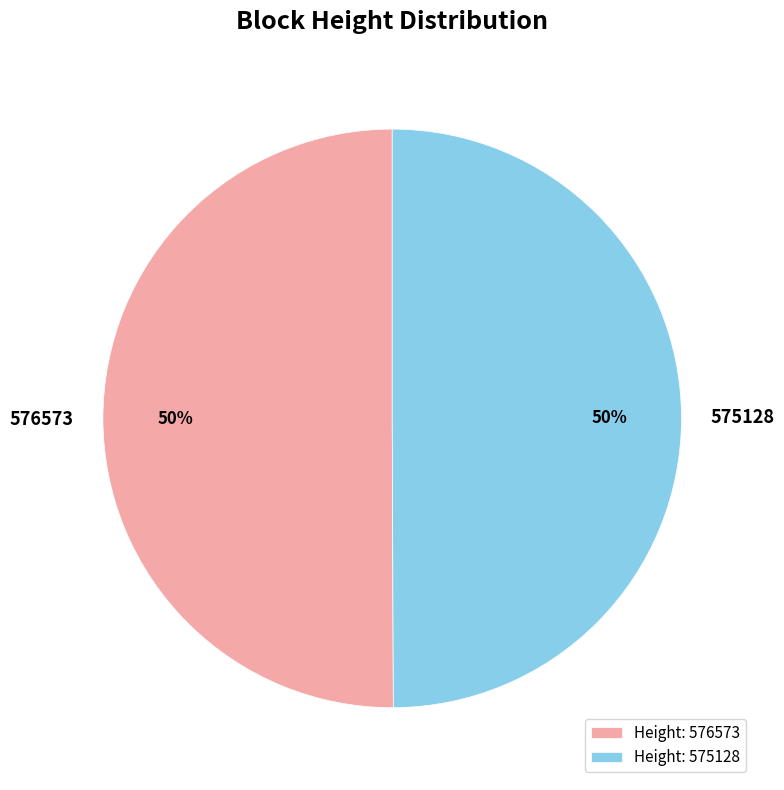

To the nearest percent, what is the combined percentage of 575128 and 576573?

100%